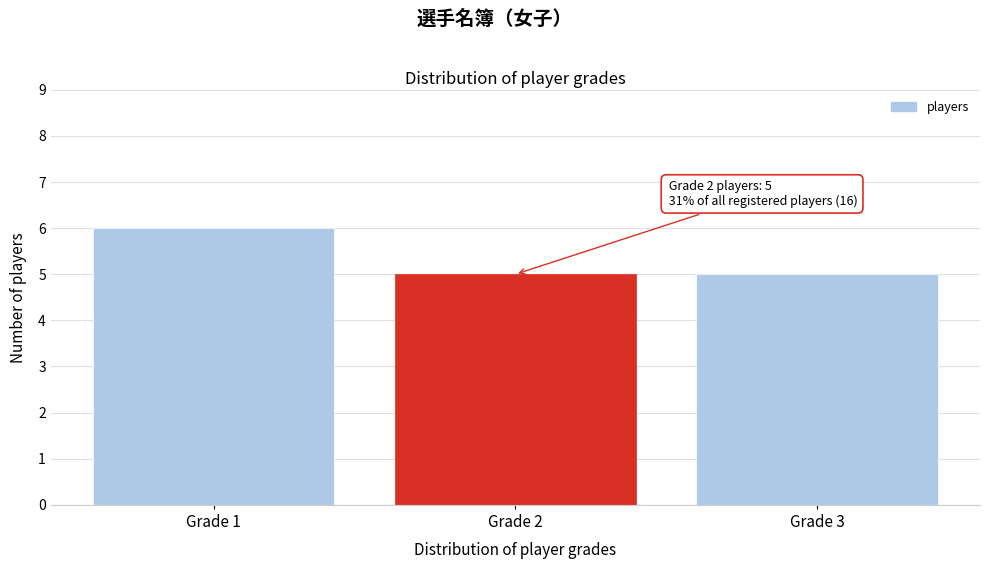

Reading left to right, transcribe all the data shown in this chart.

Grade 1=6	Grade 2=5	Grade 3=5